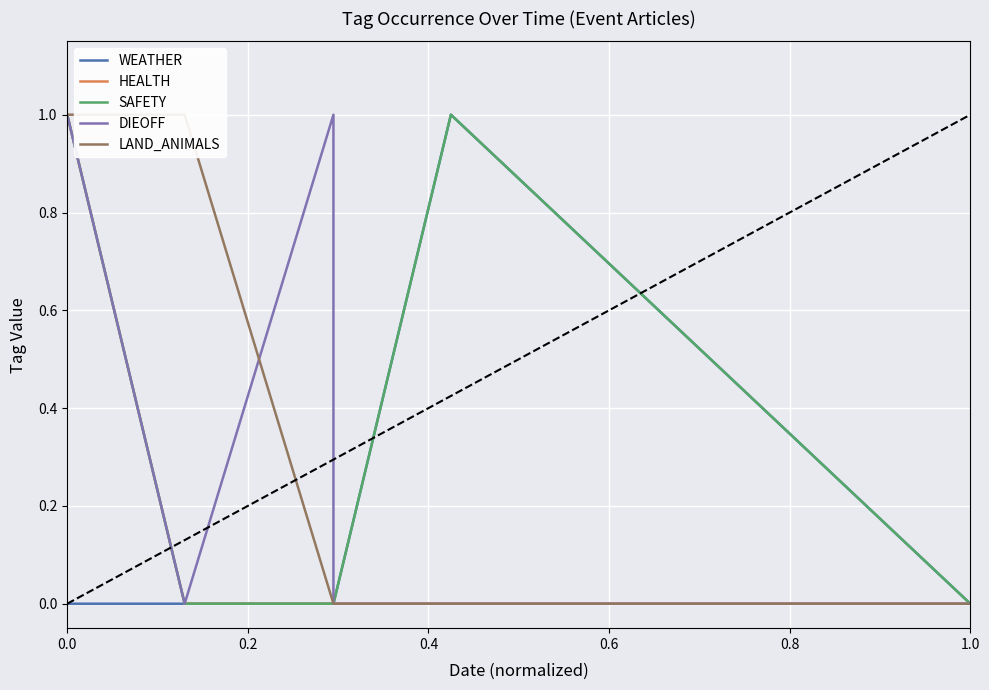

True or false: HEALTH and SAFETY intersect in this chart.

False